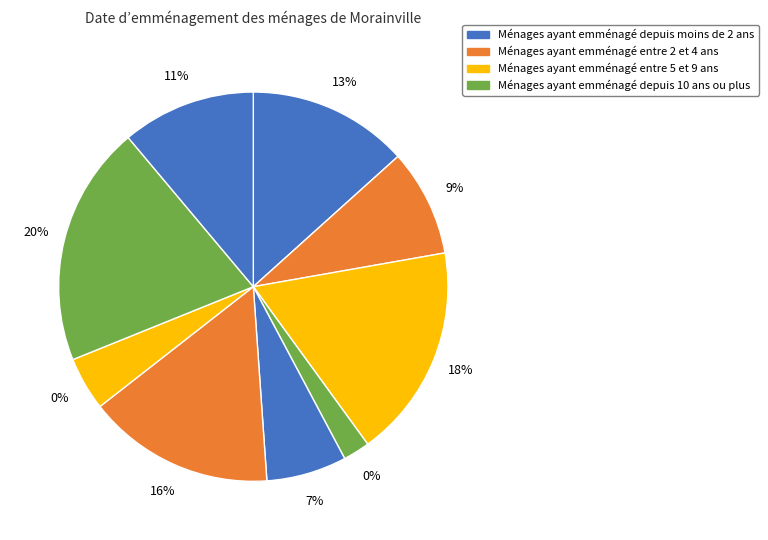

How many segments does this pie chart have?

9